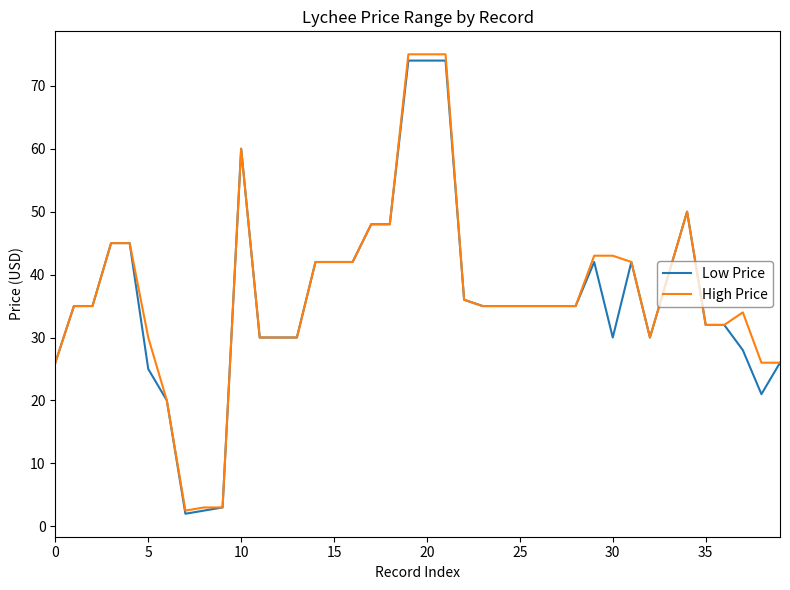

Which series has the widest spread of values?

High Price